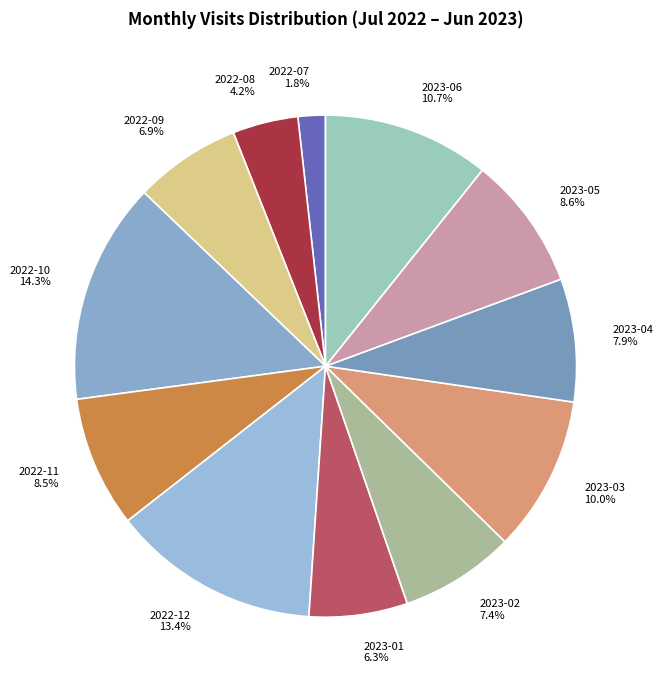

To the nearest percent, what is the average slice percentage?

8%